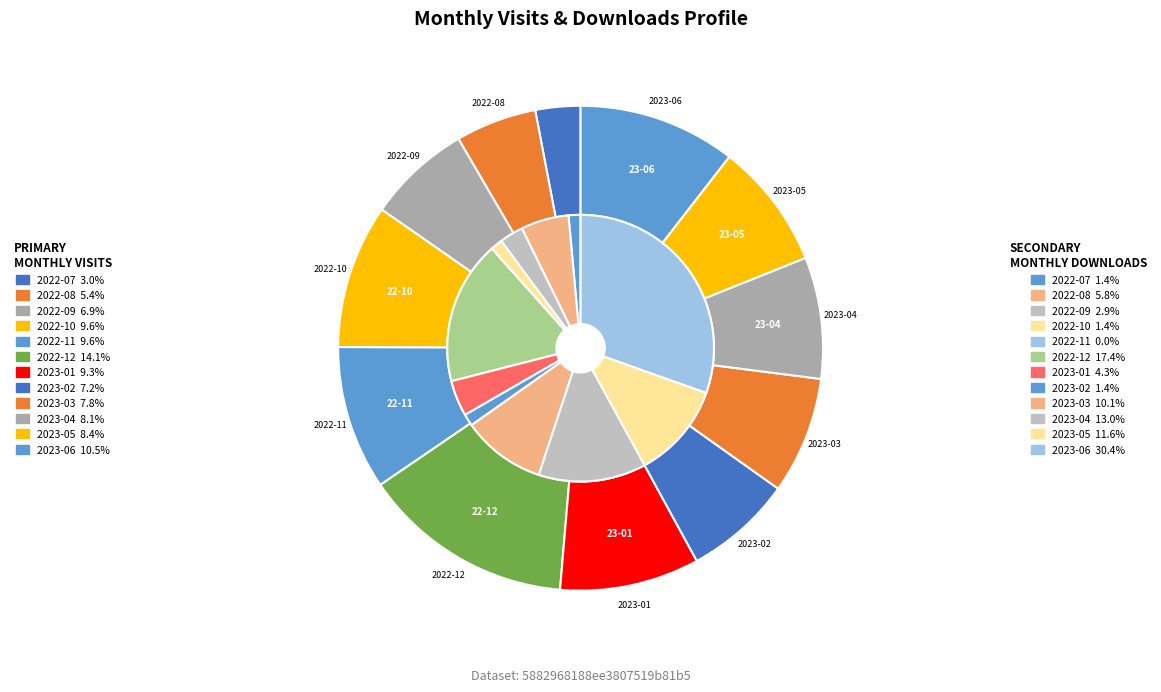

What is the total percentage of 2022-09 and 2022-10?

16.5%